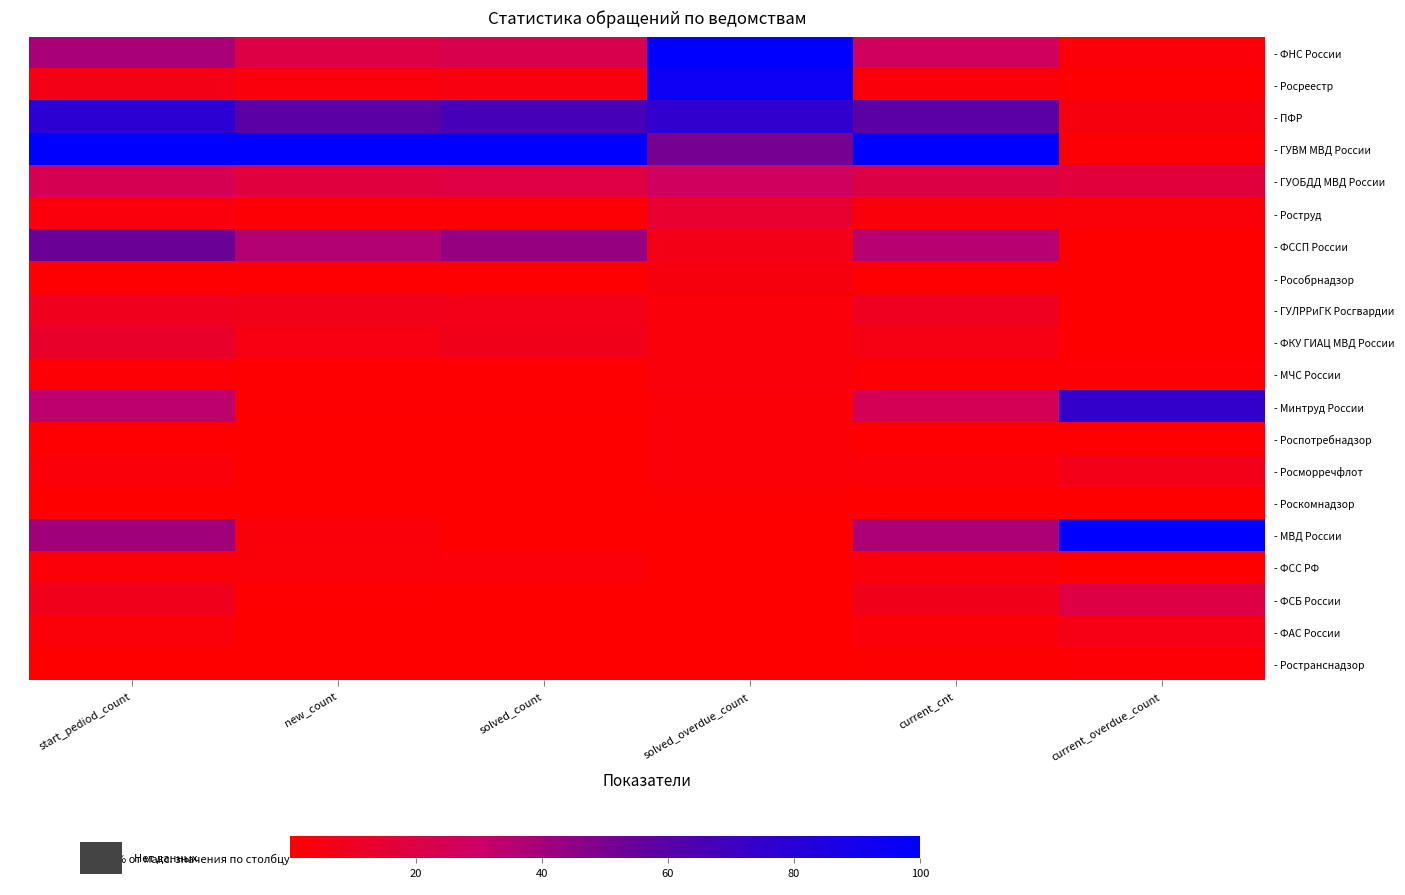

What is the greatest value displayed?

100.0